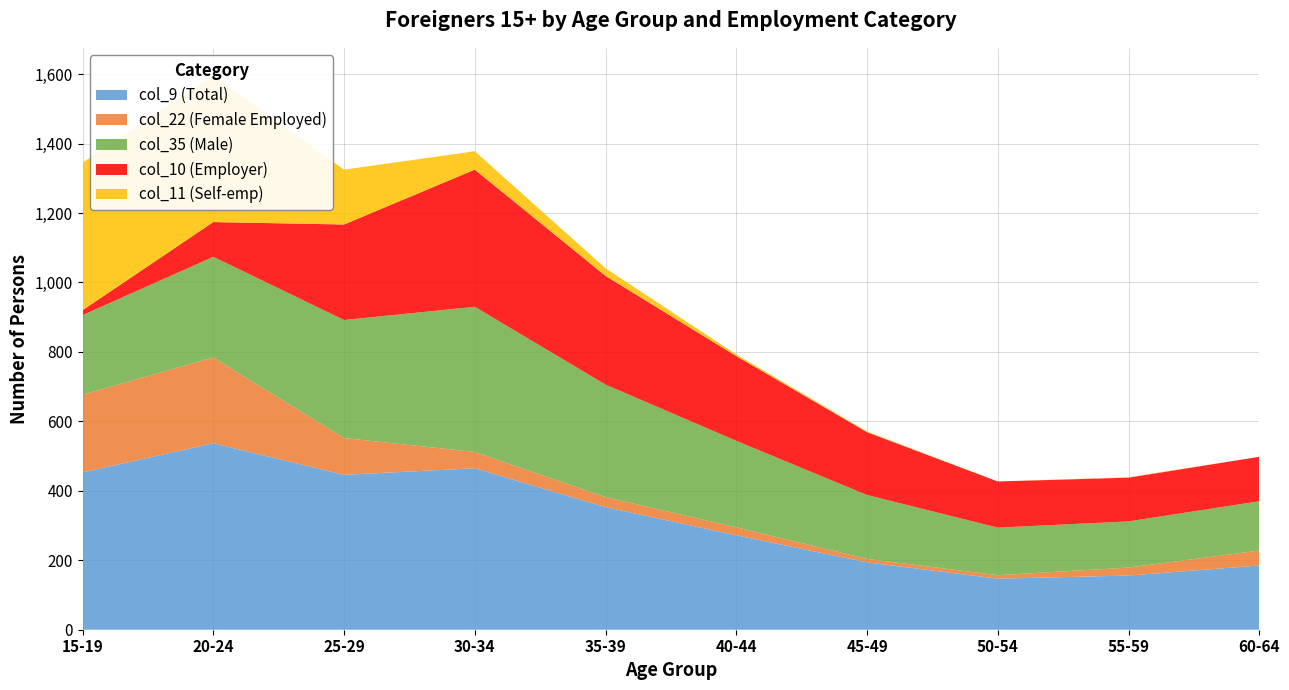

Reading left to right, what are all the values shown in this chart?

col_9 (Total): 15-19=453	20-24=537	25-29=446	30-34=465	35-39=353	40-44=272	45-49=194	50-54=147	55-59=156	60-64=185
col_22 (Female Employed): 15-19=224	20-24=247	25-29=106	30-34=47	35-39=29	40-44=23	45-49=10	50-54=10	55-59=23	60-64=43
col_35 (Male): 15-19=229	20-24=290	25-29=340	30-34=418	35-39=324	40-44=249	45-49=184	50-54=137	55-59=133	60-64=142
col_10 (Employer): 15-19=14	20-24=100	25-29=275	30-34=395	35-39=313	40-44=244	45-49=181	50-54=133	55-59=126	60-64=128
col_11 (Self-emp): 15-19=425	20-24=422	25-29=158	30-34=53	35-39=22	40-44=5	45-49=2	50-54=0	55-59=1	60-64=0